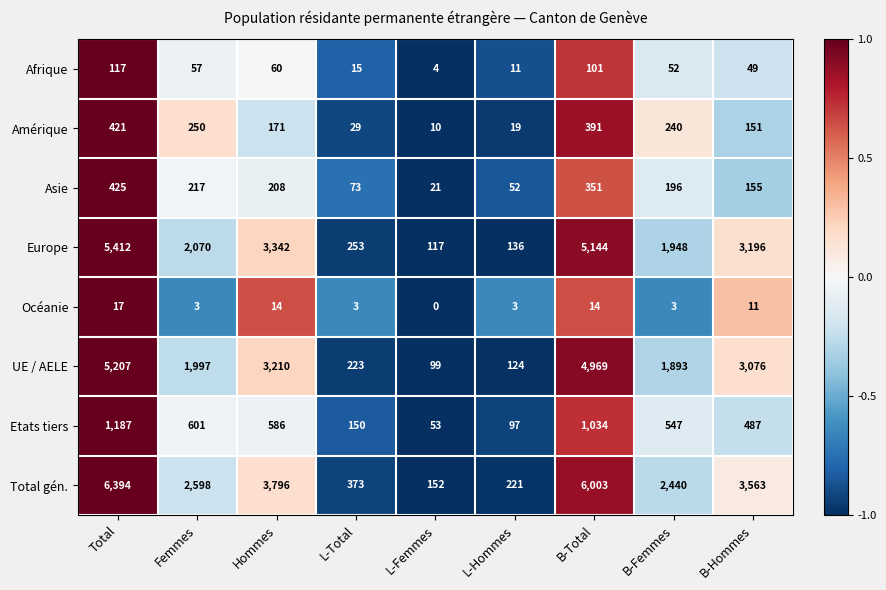

What is the approximate value of Amérique at L-Hommes?

19